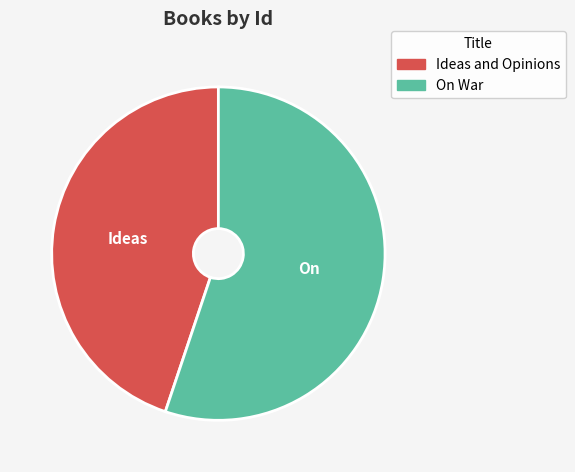

Which slice represents more than half of the pie?

On War